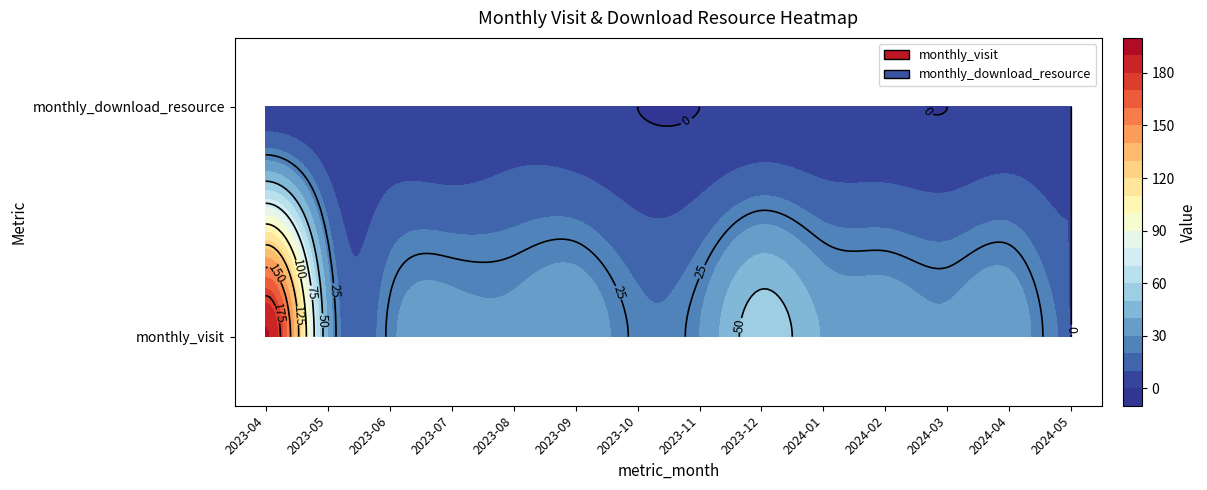

Reading left to right, what are all the values shown in this chart?

monthly_visit: 191	39	27	34	33	38	23	30	56	39	36	32	37	18
monthly_download_resource: 4	2	3	1	5	3	0	0	2	1	1	0	3	2